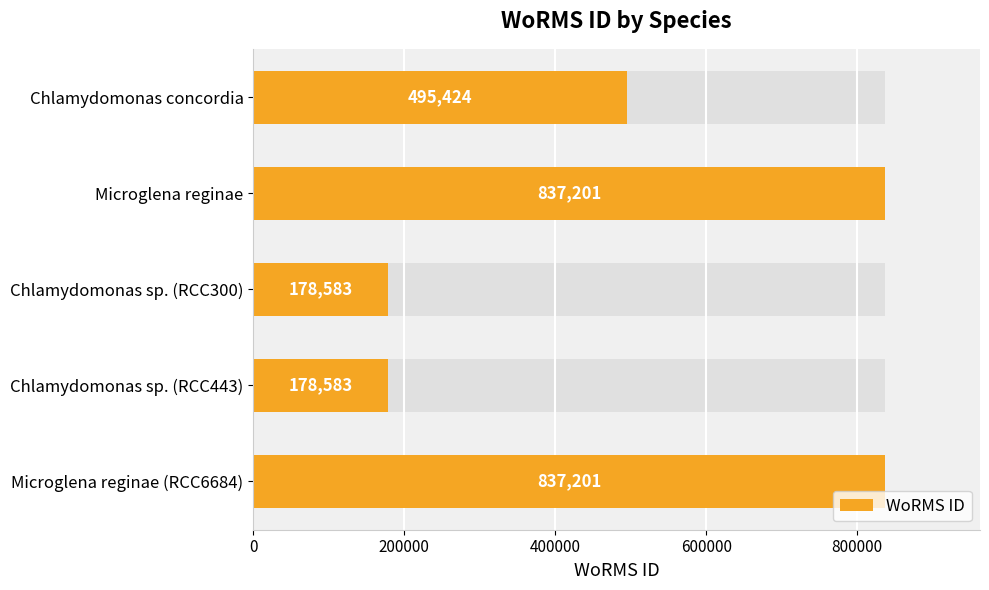

Reading right to left, transcribe all the data shown in this chart.

837201	178583	178583	837201	495424